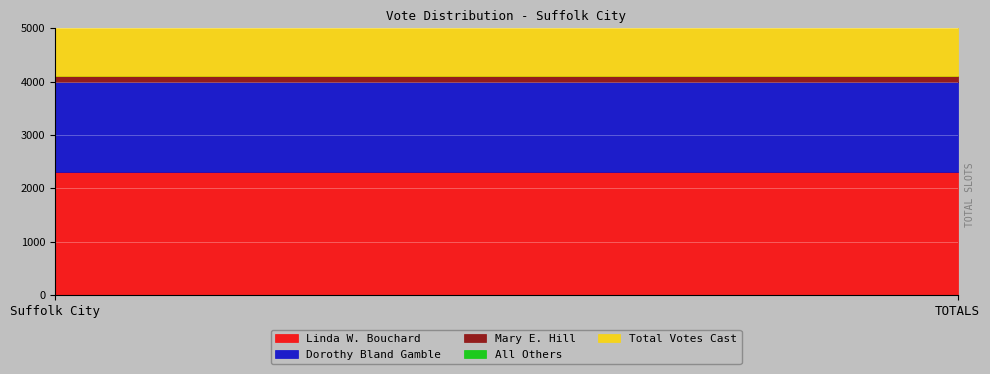

Where is Total Votes Cast nearest to the value 4103?

Suffolk City